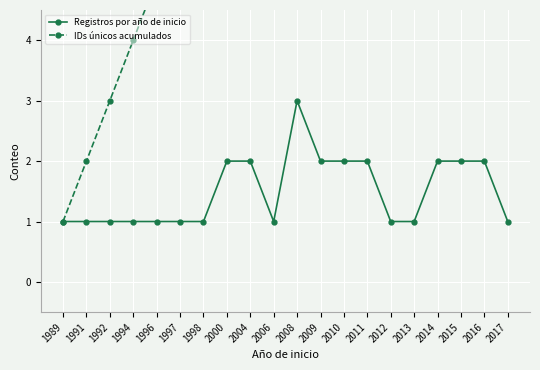

What is the value of the IDs únicos acumulados point at the 11th from the left?

11